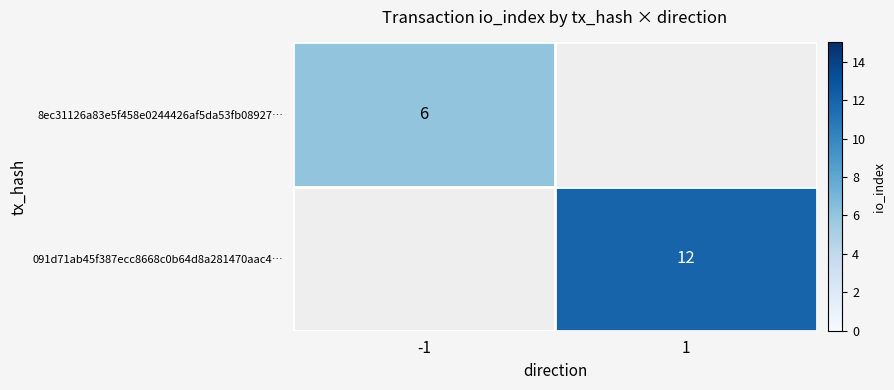

Which category has the highest value across all series?

1